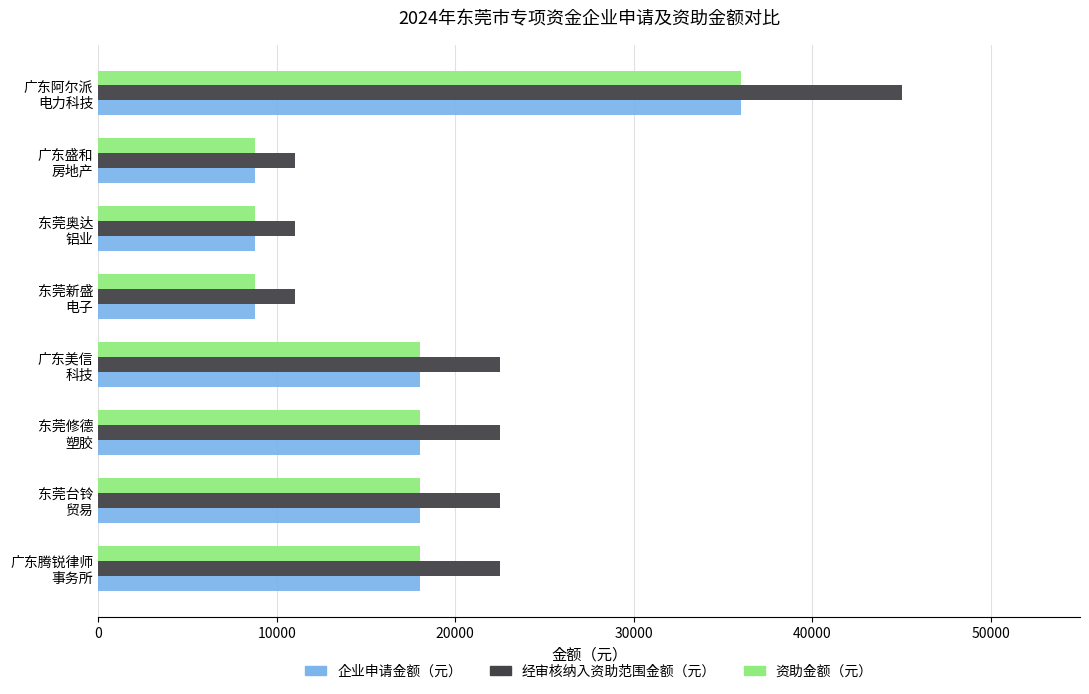

What is the average value of the 企业申请金额（元） series?

16805.4